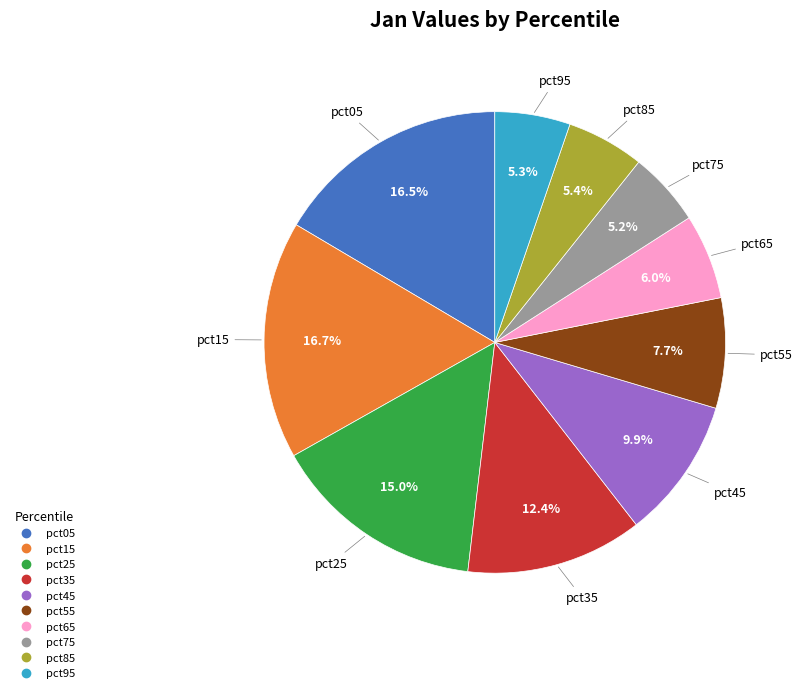

Does any single category account for the majority?

No